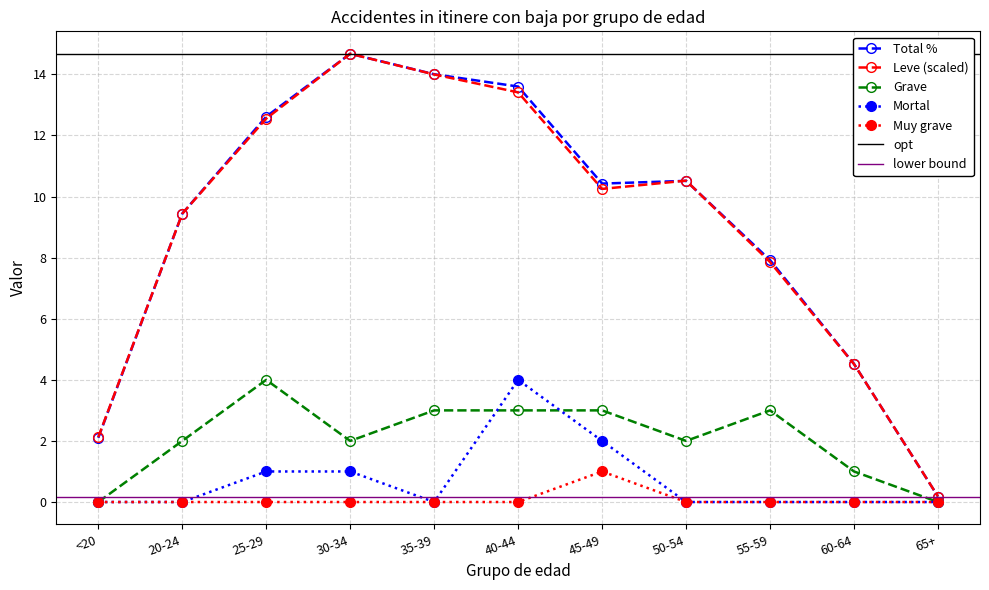

Reading left to right, what are all the values shown in this chart?

Total %: 2.1	9.4	12.6	14.7	14.0	13.6	10.4	10.5	7.9	4.5	0.2
Leve: 2.1	9.4	12.6	14.7	14.0	13.4	10.3	10.5	7.9	4.5	0.2
Grave: 0.0	2.0	4.0	2.0	3.0	3.0	3.0	2.0	3.0	1.0	0.0
Mortal: 0.0	0.0	1.0	1.0	0.0	4.0	2.0	0.0	0.0	0.0	0.0
Muy grave: 0.0	0.0	0.0	0.0	0.0	0.0	1.0	0.0	0.0	0.0	0.0